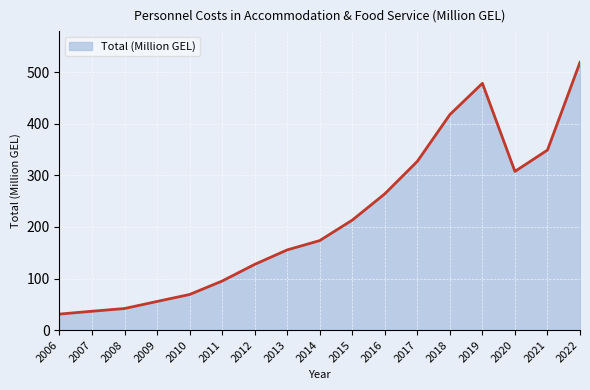

Where does the data first go above 173?

2014